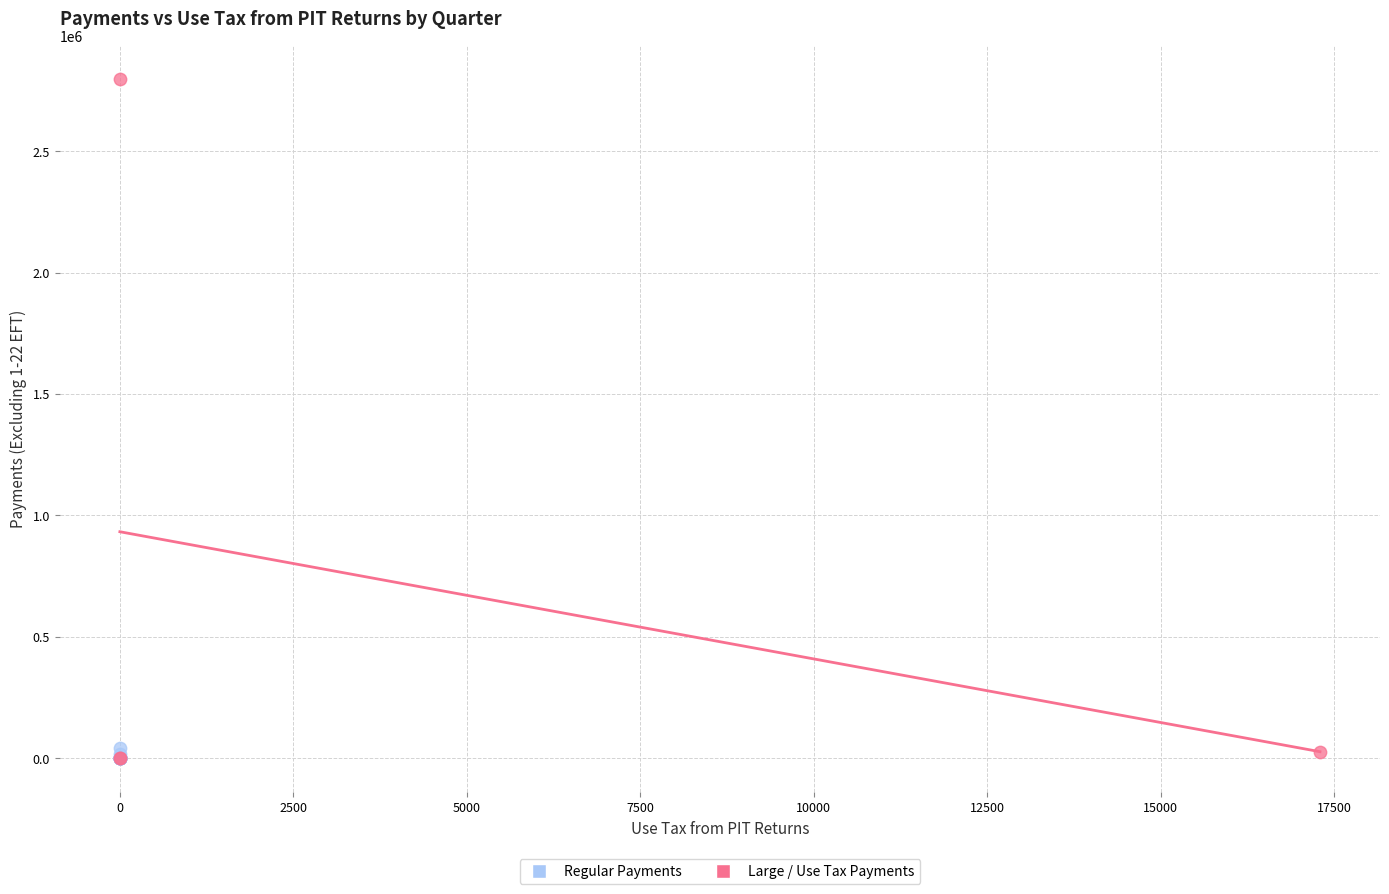

What are all the series names shown in the legend?

Regular Payments, Large / Use Tax Payments